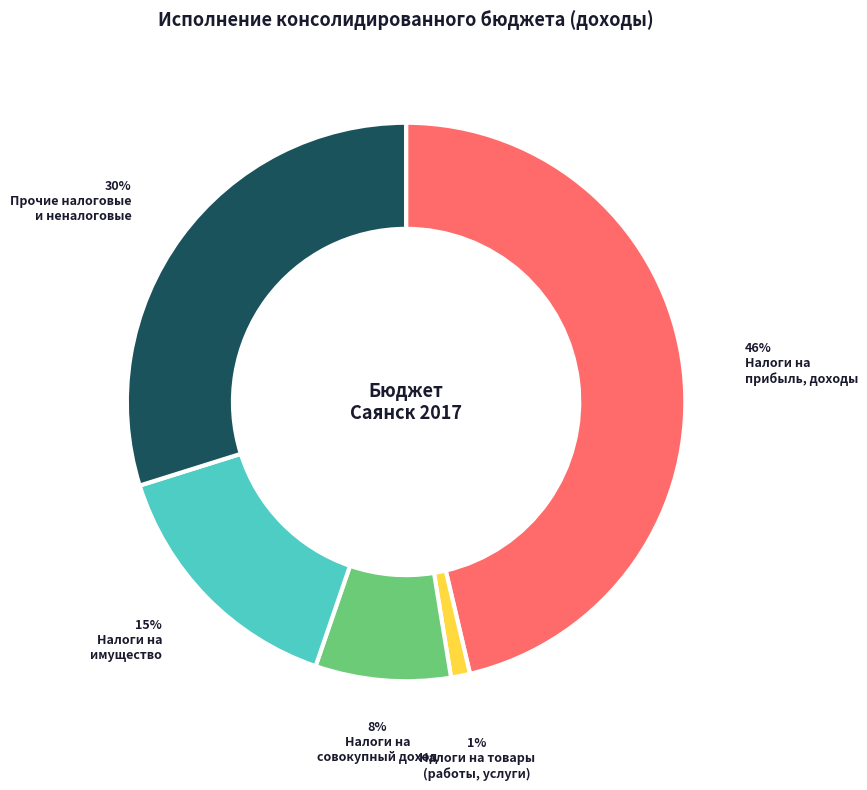

Is there a majority slice in this chart?

No